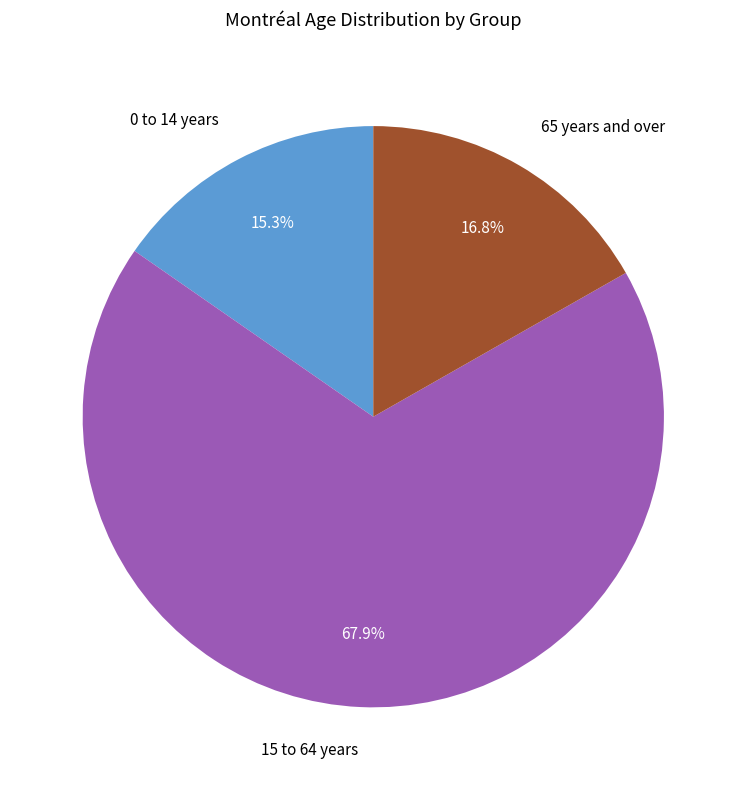

Do 0 to 14 years and 15 to 64 years together represent more than half of the pie?

Yes